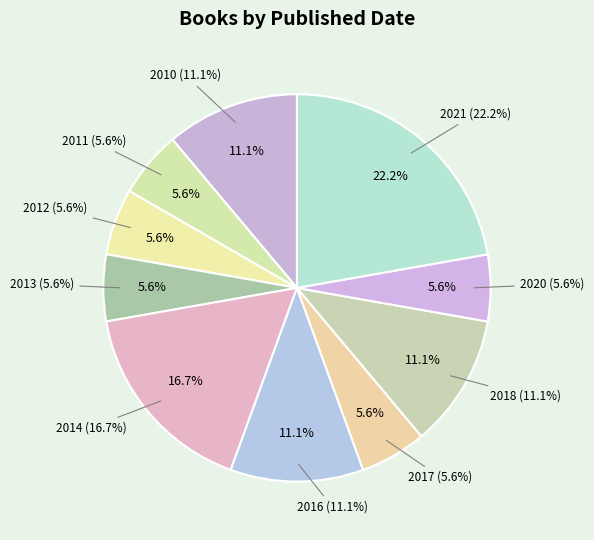

Which category has the smallest portion of the pie?

2011